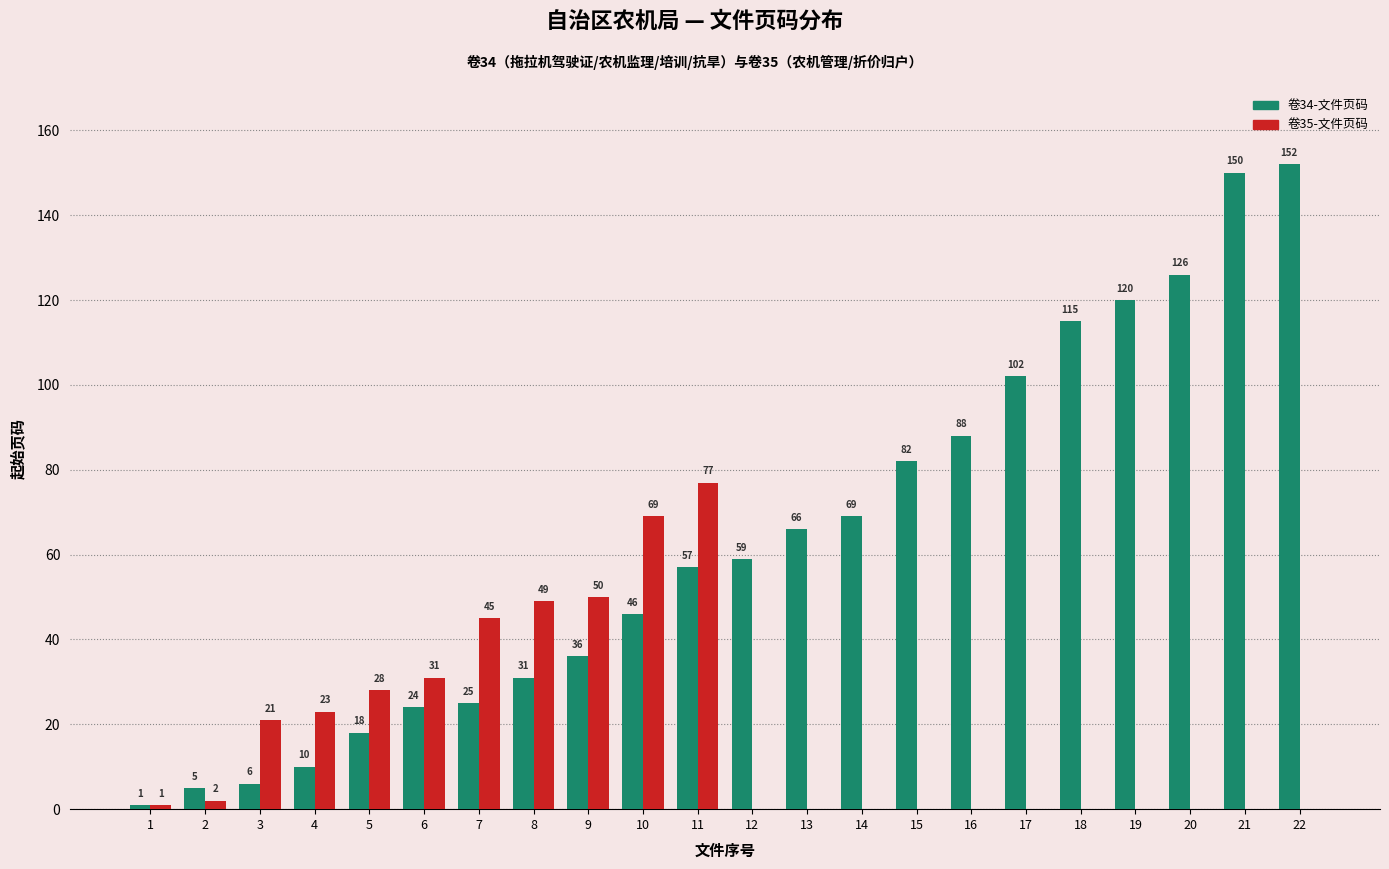

Reading right to left, transcribe all the data shown in this chart.

卷34-文件页码: 22=152	21=150	20=126	19=120	18=115	17=102	16=88	15=82	14=69	13=66	12=59	11=57	10=46	9=36	8=31	7=25	6=24	5=18	4=10	3=6	2=5	1=1
卷35-文件页码: 22=0	21=0	20=0	19=0	18=0	17=0	16=0	15=0	14=0	13=0	12=0	11=77	10=69	9=50	8=49	7=45	6=31	5=28	4=23	3=21	2=2	1=1